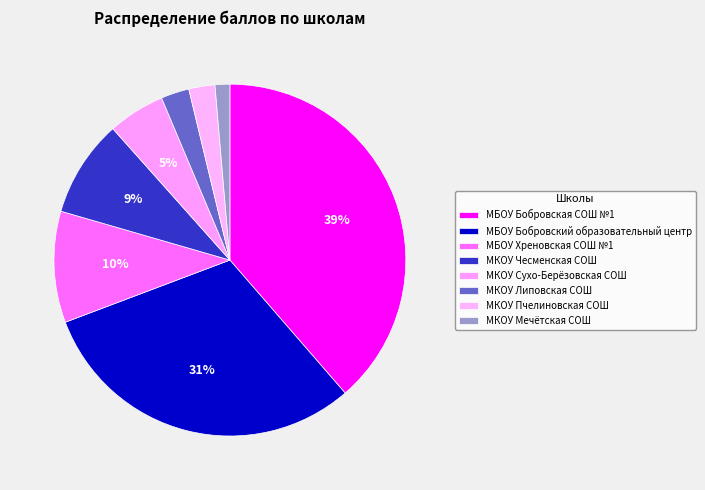

To the nearest percent, what is the average slice percentage?

12%